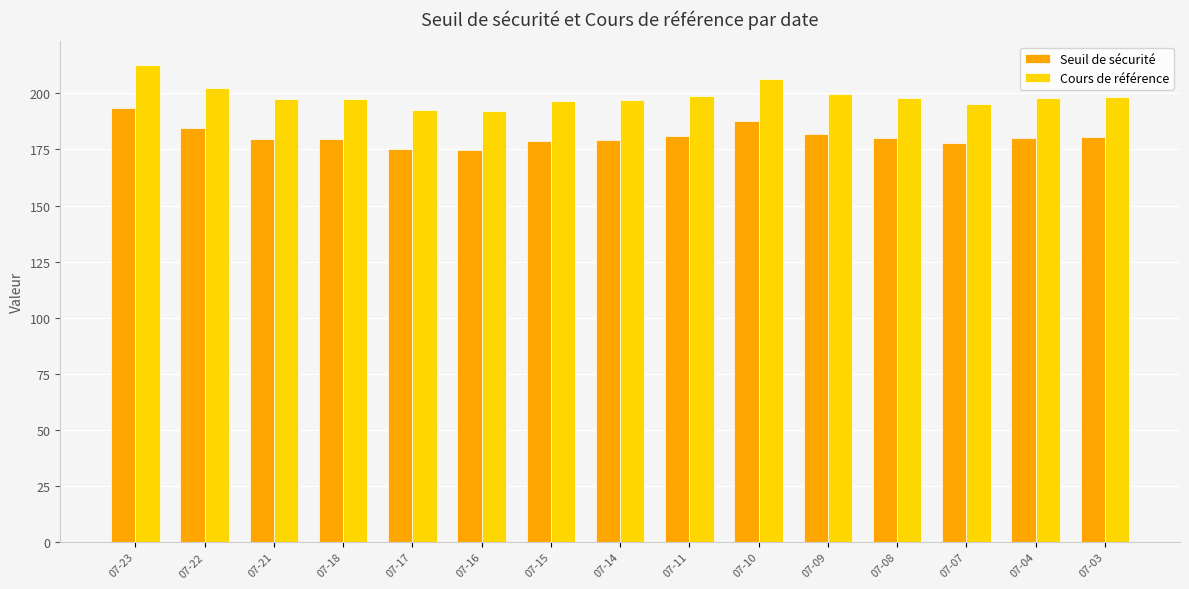

Where does the Seuil de sécurité series first go above 180?

07-23